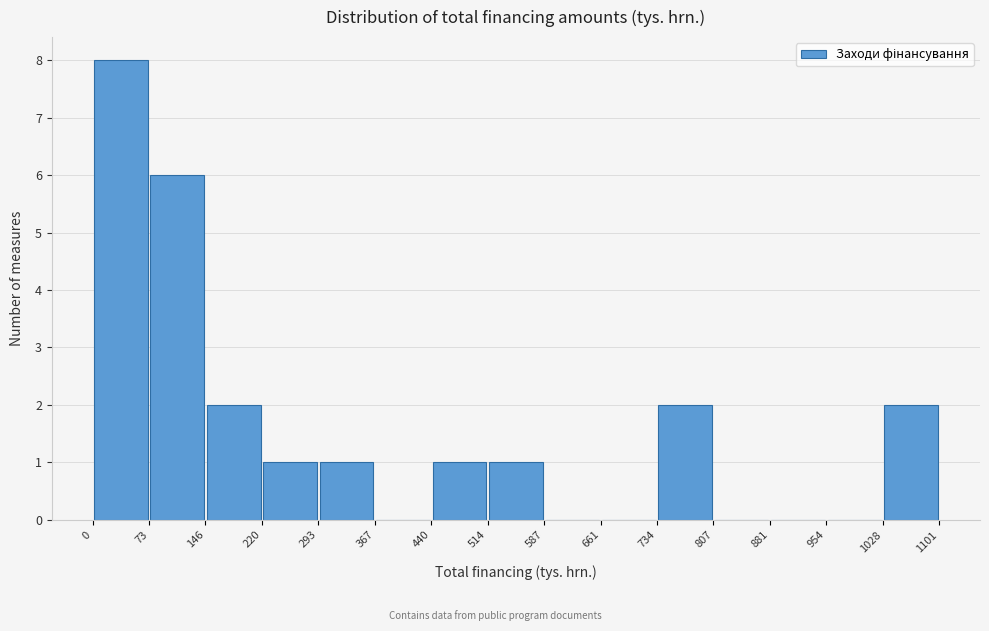

How tall is the bar that spans 73 to 146 on the x-axis? The values are not printed on the chart, so give them approximately, as read against the axis.

6